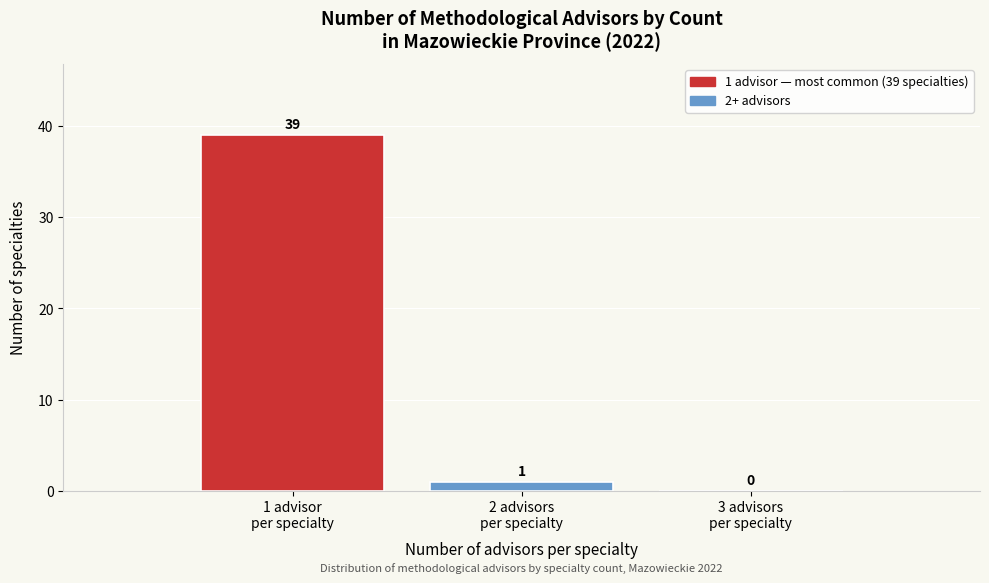

What is the maximum value shown in the chart?

39